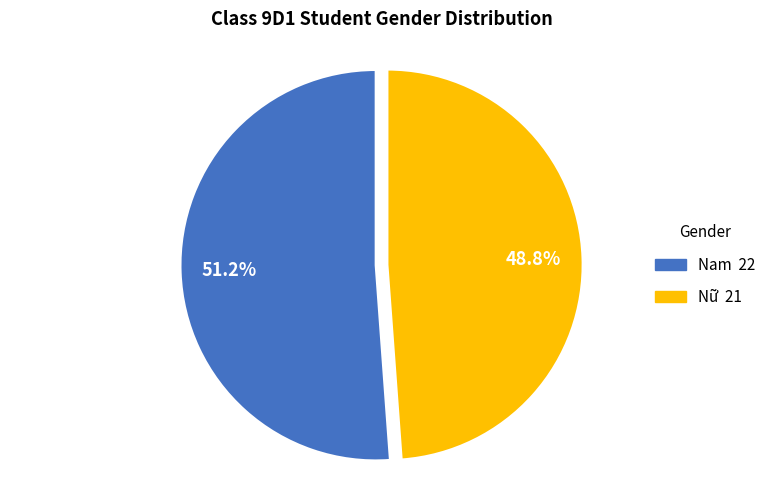

To the nearest percent, what is the difference between the Nữ and Nam slice percentages?

2%